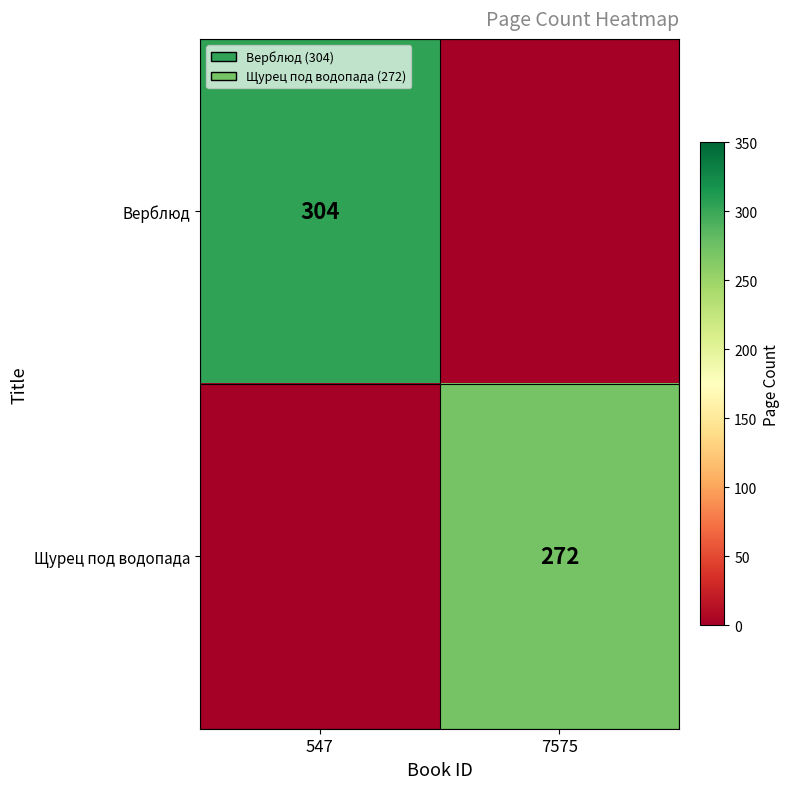

Is the value of Щурец под водопада at 7575 greater than the value of Верблюд at 547?

No